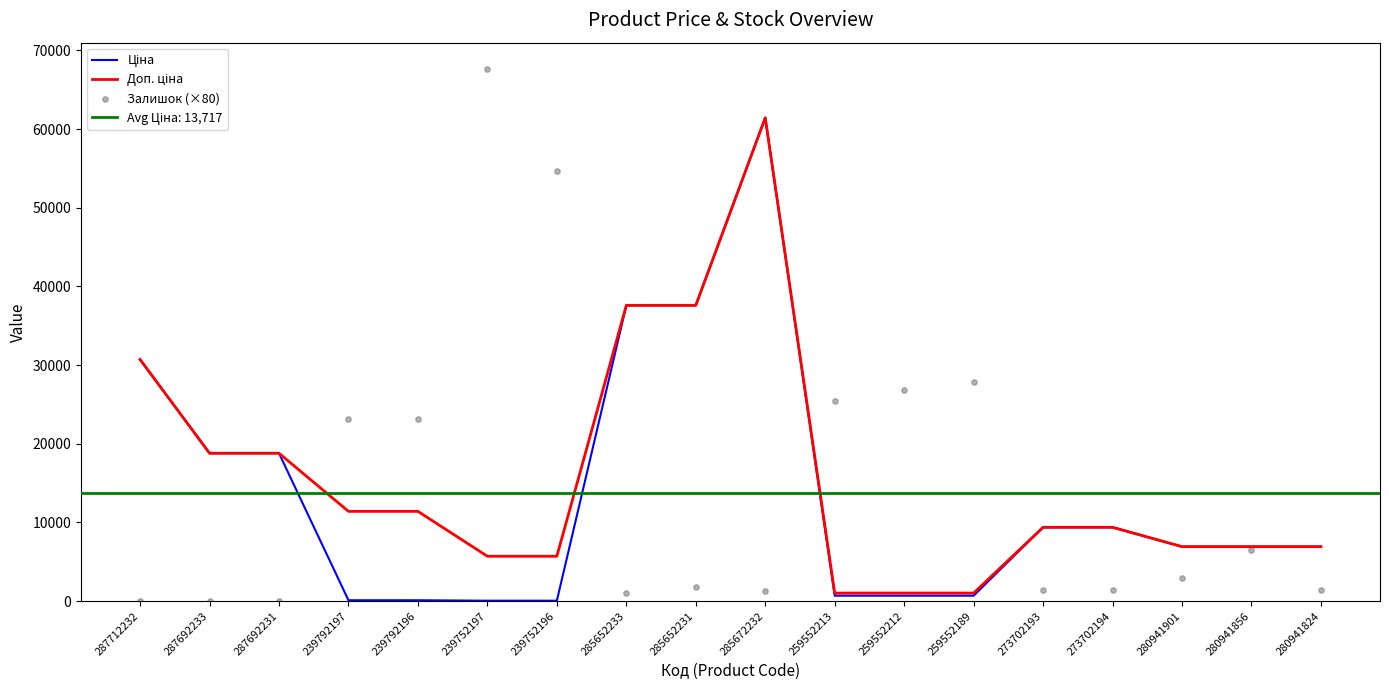

Which series contains the highest Y value?

Залишок (×80)